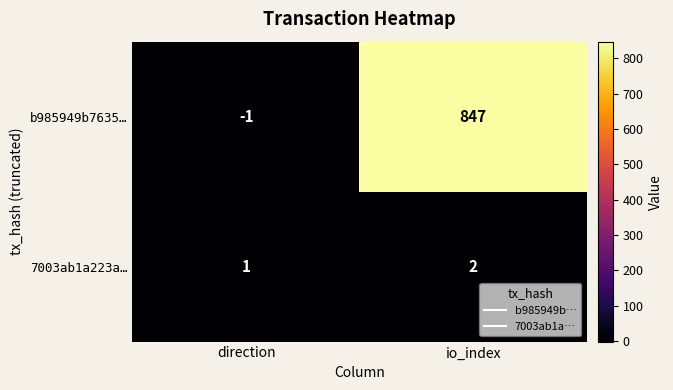

Which series changed the most between direction and io_index?

b985949b7635…